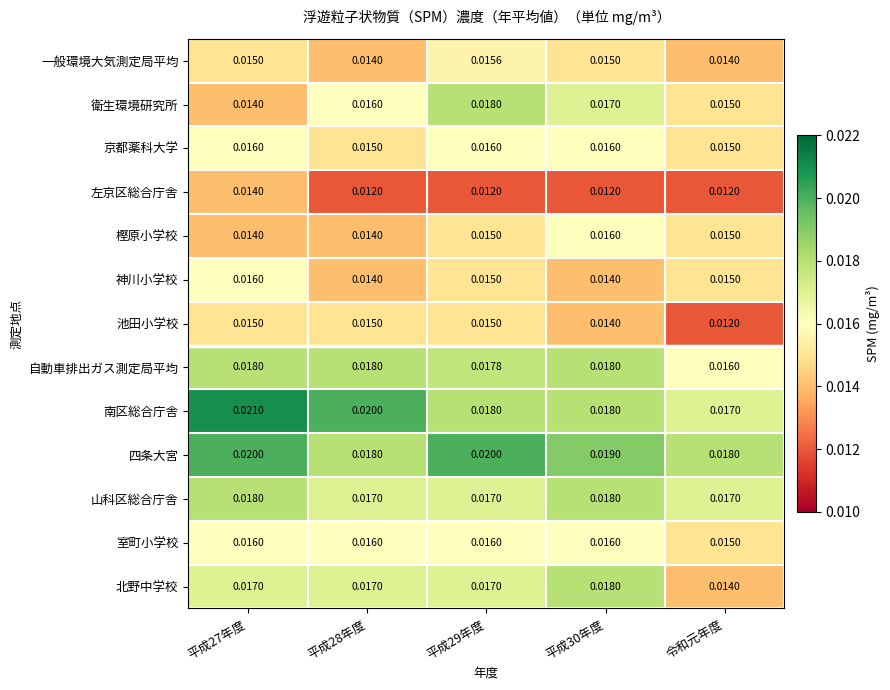

Count the number of data series in this chart.

13